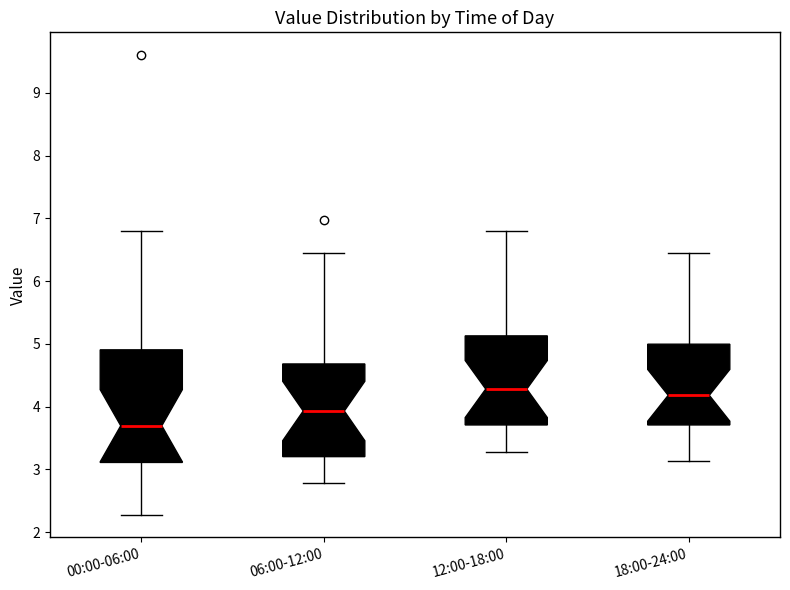

Where does the median line of the box for 18:00-24:00 sit on the y-axis? The values are not printed on the chart, so give them approximately, as read against the axis.

4.2